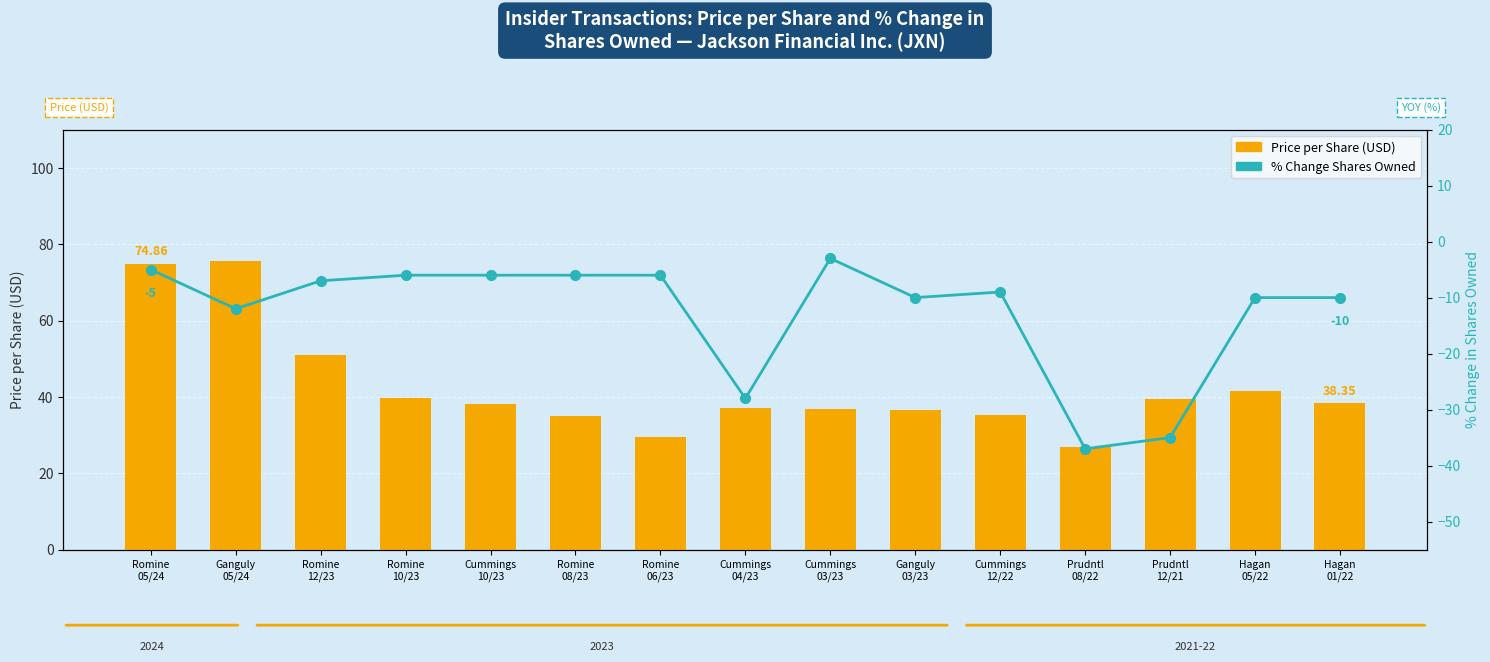

What is the value of the % Change Shares Owned bar at the 3rd from the left?

-7.0